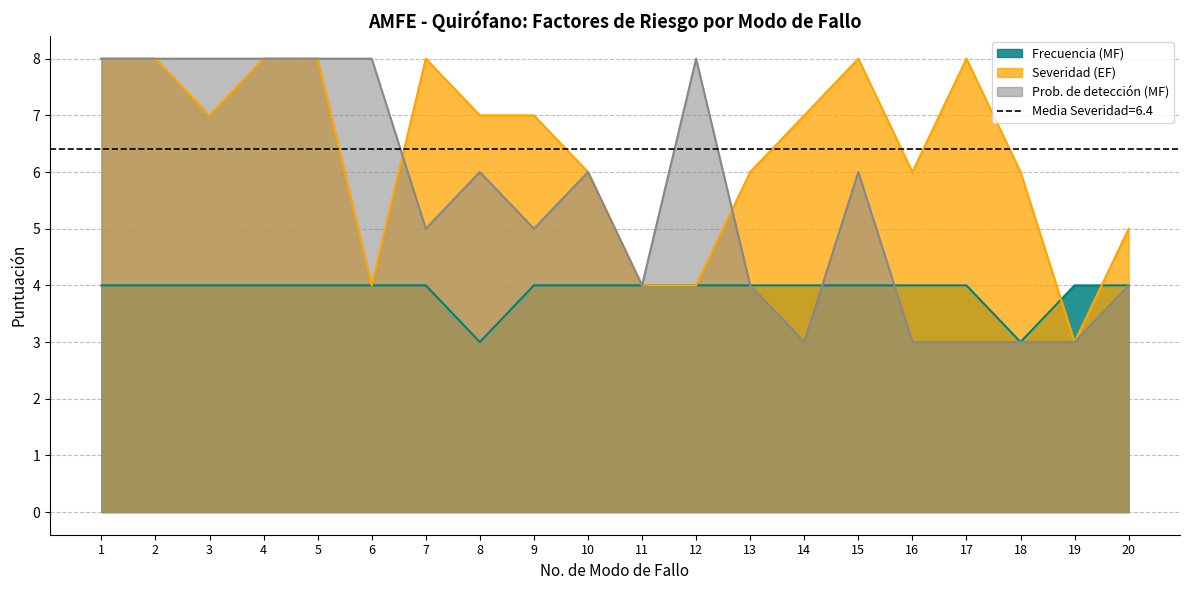

True or false: Prob. de detección (MF) has a value of 3 at 14.

True